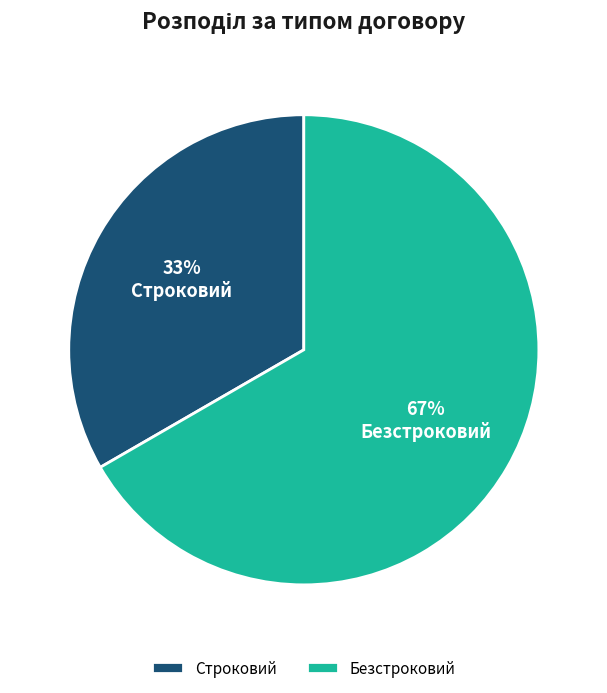

Rank the categories by value from highest to lowest.

Безстроковий, Строковий